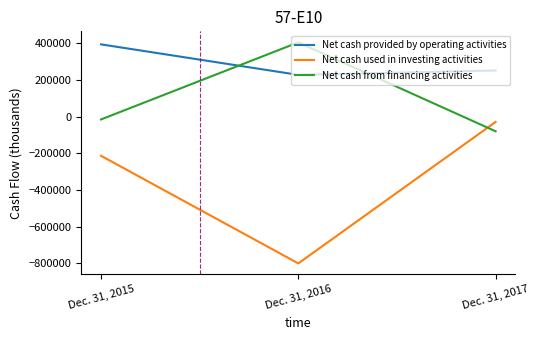

Which category has the highest value in the Net cash used in investing activities series?

Dec. 31, 2017